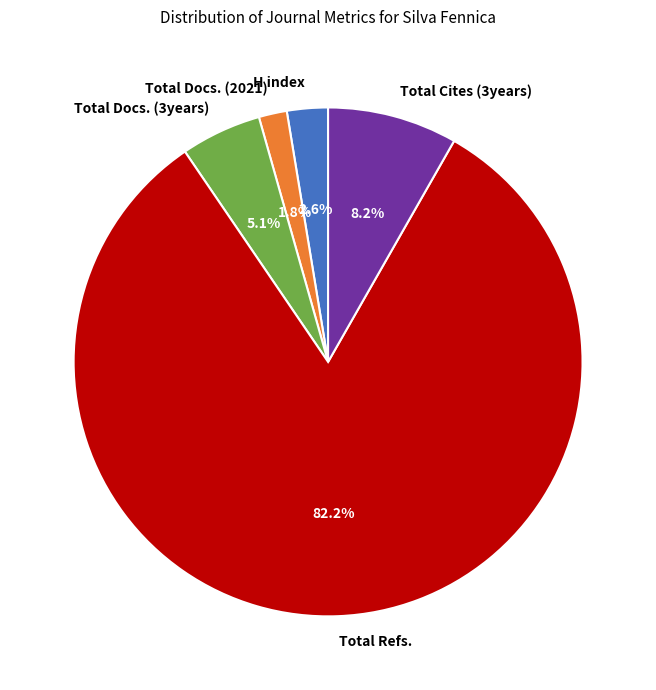

True or false: Total Docs. (2021) accounts for 12% of the total.

False